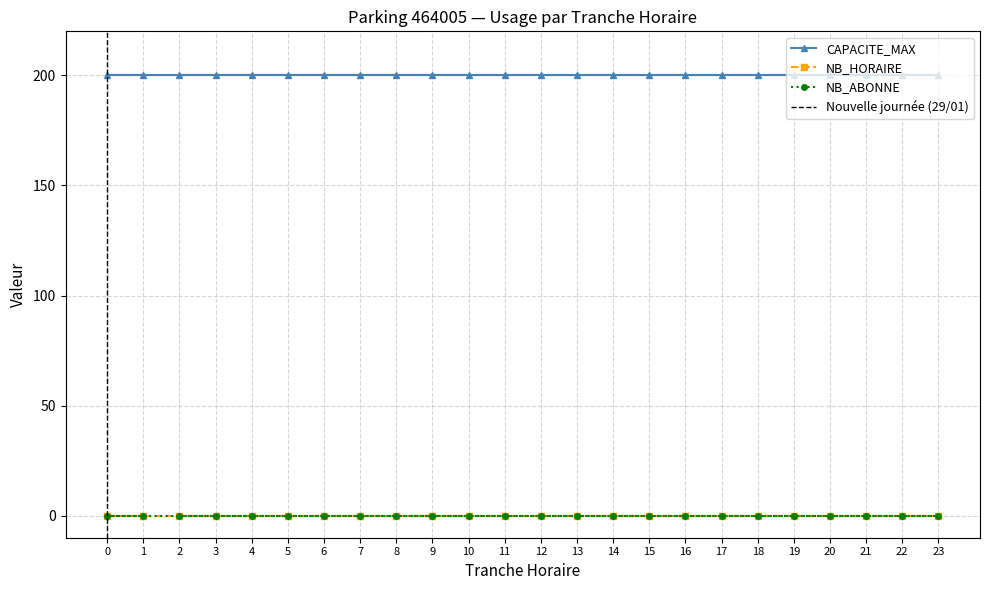

True or false: NB_ABONNE has more than 0 interior local peaks.

False